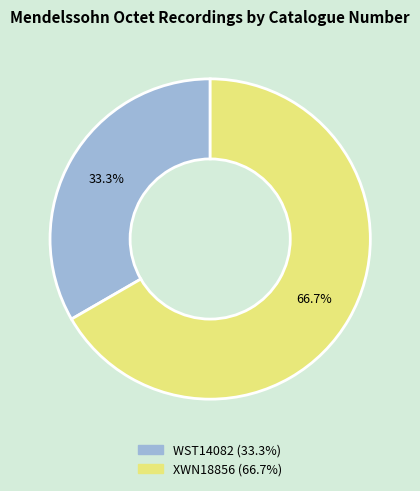

Which category has the smallest portion of the pie?

WST14082